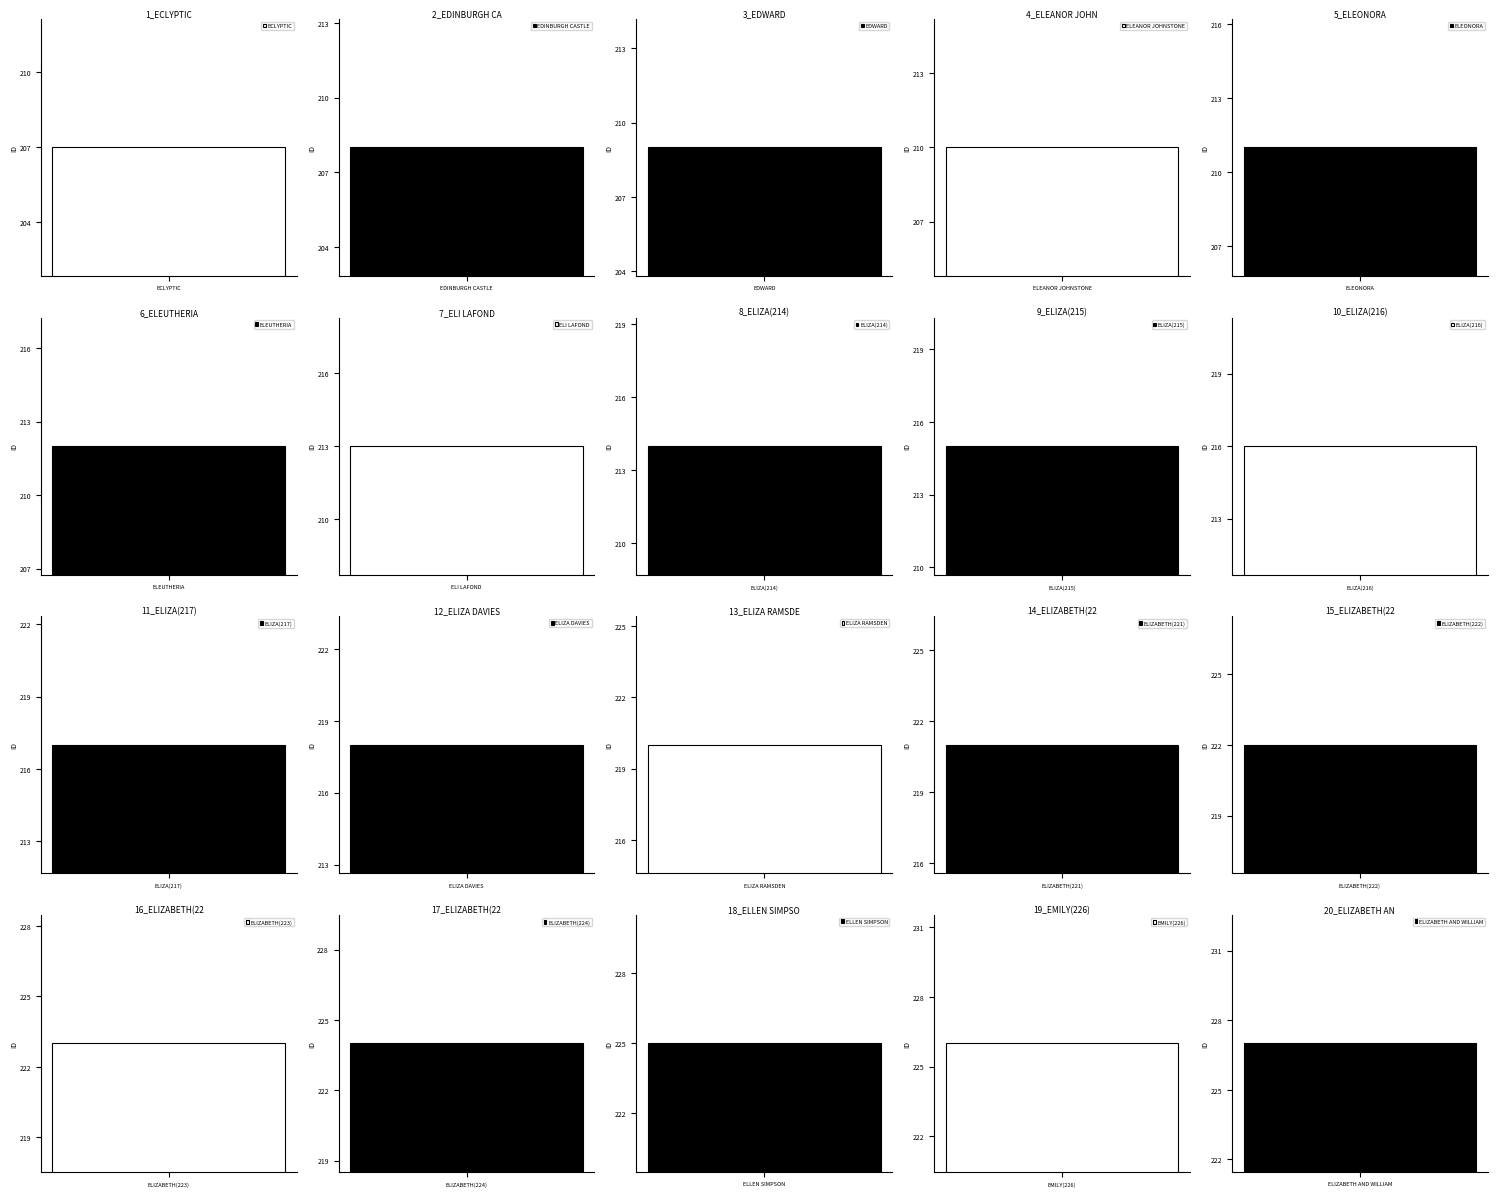

Reading left to right, transcribe all the data shown in this chart.

ECLYPTIC=207	EDINBURGH CASTLE=208	EDWARD=209	ELEANOR JOHNSTONE=210	ELEONORA=211	ELEUTHERIA=212	ELI LAFOND=213	ELIZA(214)=214	ELIZA(215)=215	ELIZA(216)=216	ELIZA(217)=217	ELIZA DAVIES=218	ELIZA RAMSDEN=220	ELIZABETH(221)=221	ELIZABETH(222)=222	ELIZABETH(223)=223	ELIZABETH(224)=224	ELLEN SIMPSON=225	EMILY(226)=226	ELIZABETH AND WILLIAM=227